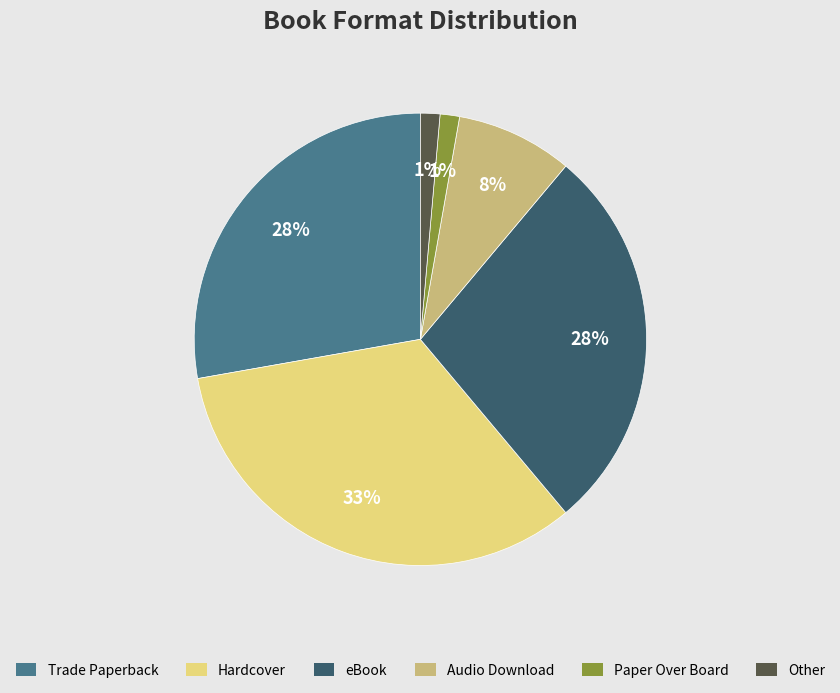

To the nearest percent, what percentage of the pie is Other?

1%